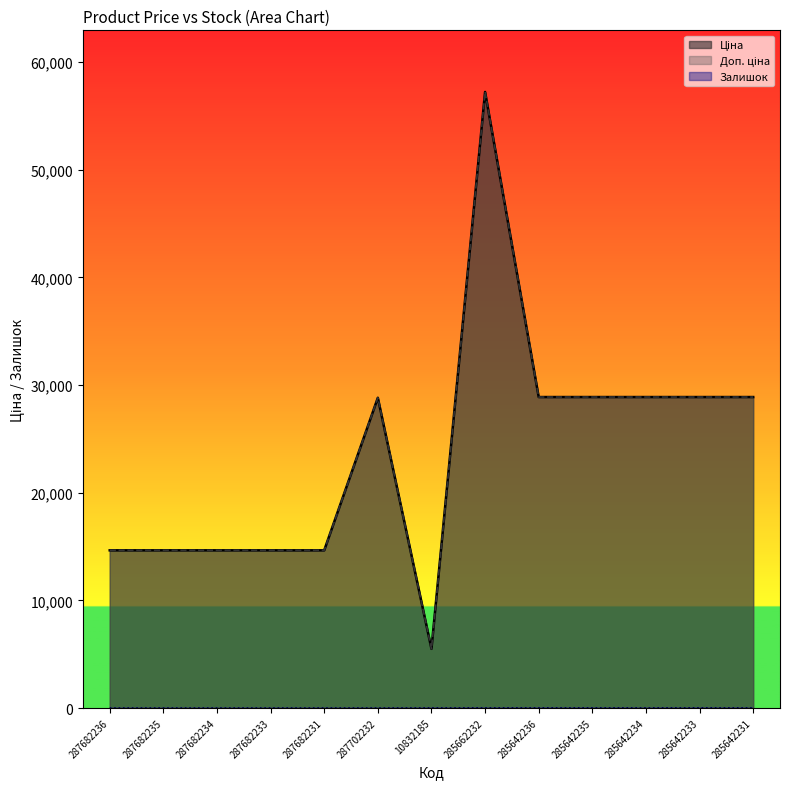

What are all the series names shown in the legend?

Ціна, Доп. ціна, Залишок